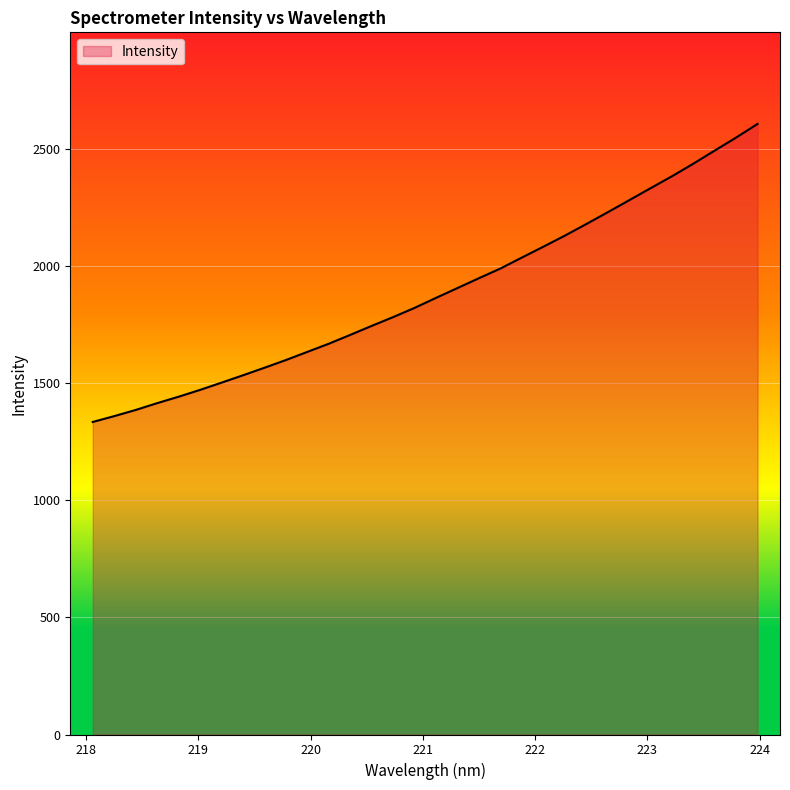

What is the maximum value shown in the chart?

2605.8